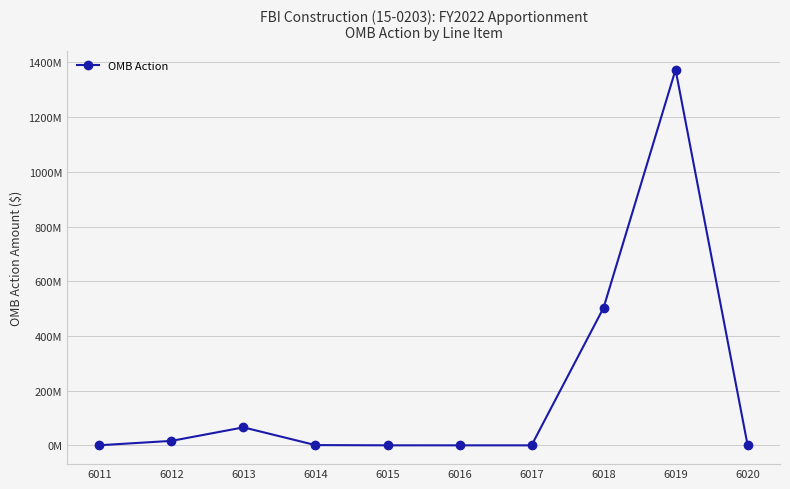

Is this an area chart (filled region under the line)?

No